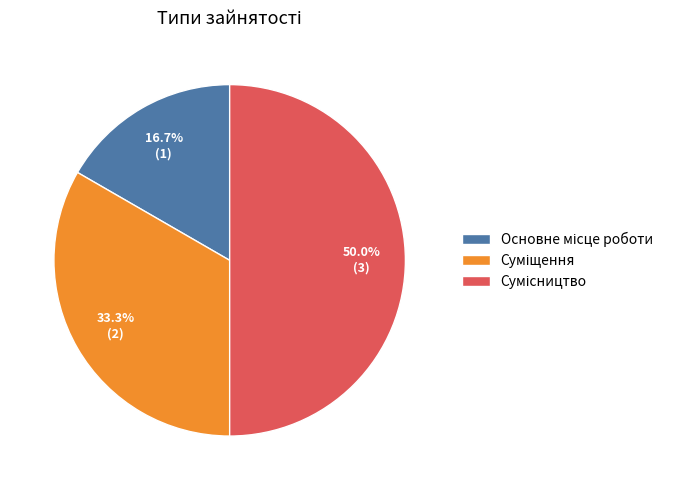

Count the number of slices in the pie.

3